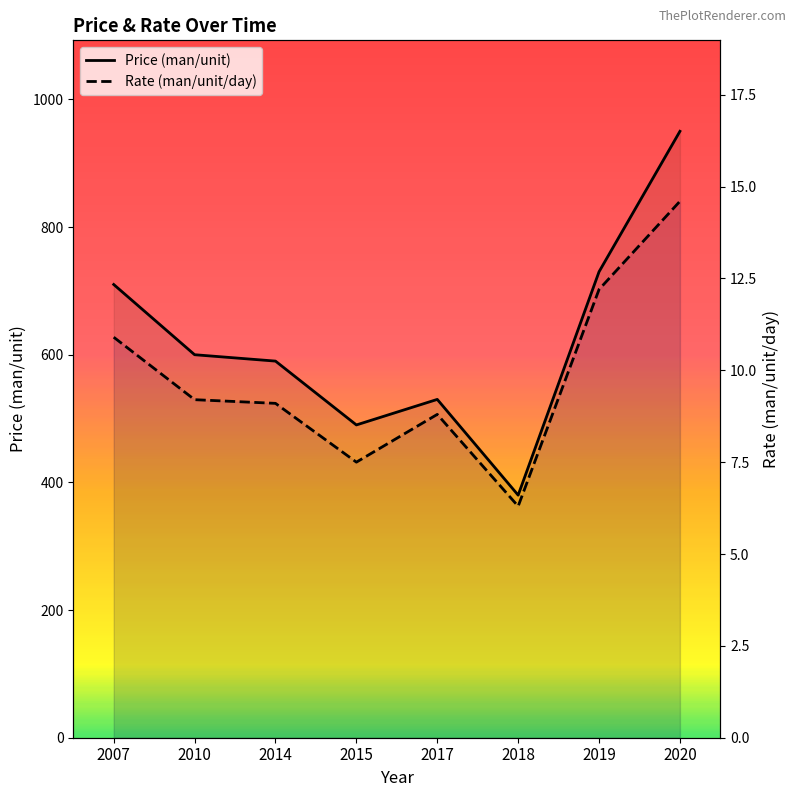

What is the approximate value of Price (man/unit) at 2018?

380.0